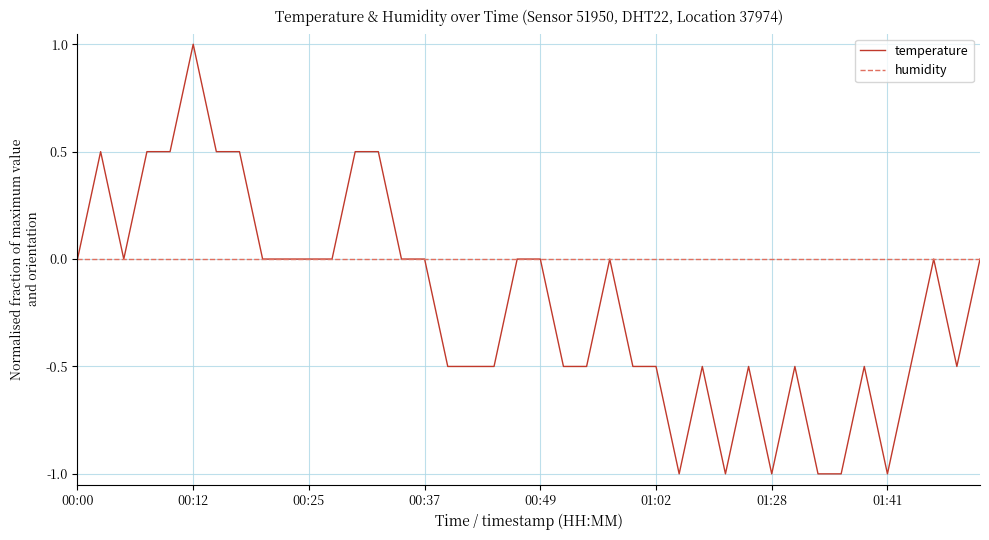

Is this an area chart (filled region under the line)?

No